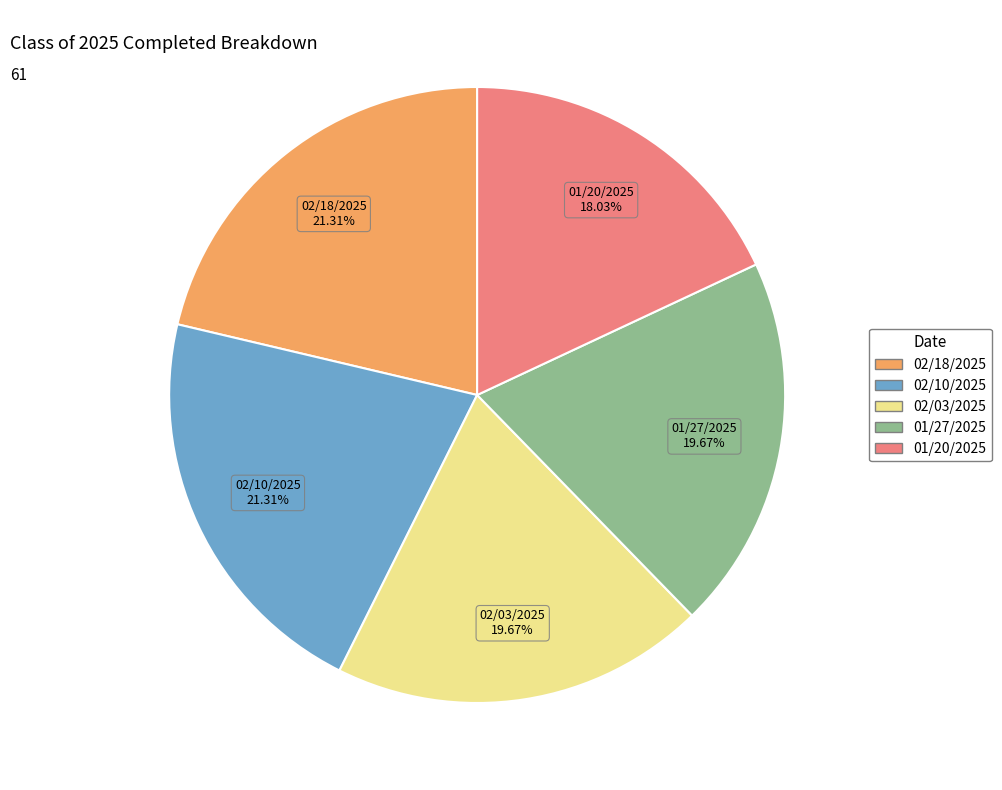

Approximately how many times larger is the value at 01/20/2025 compared to 02/03/2025?

0.9